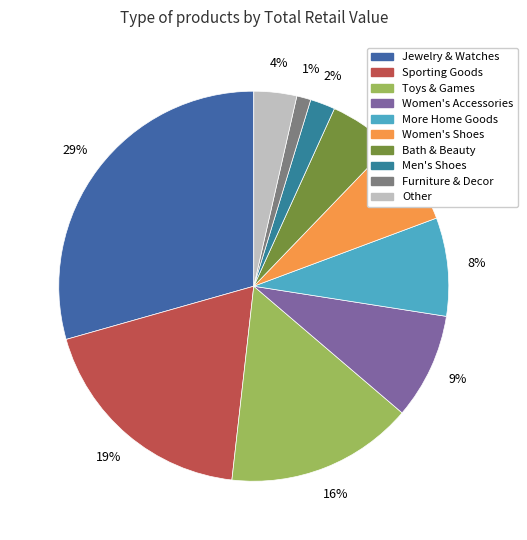

How many segments does this pie chart have?

10